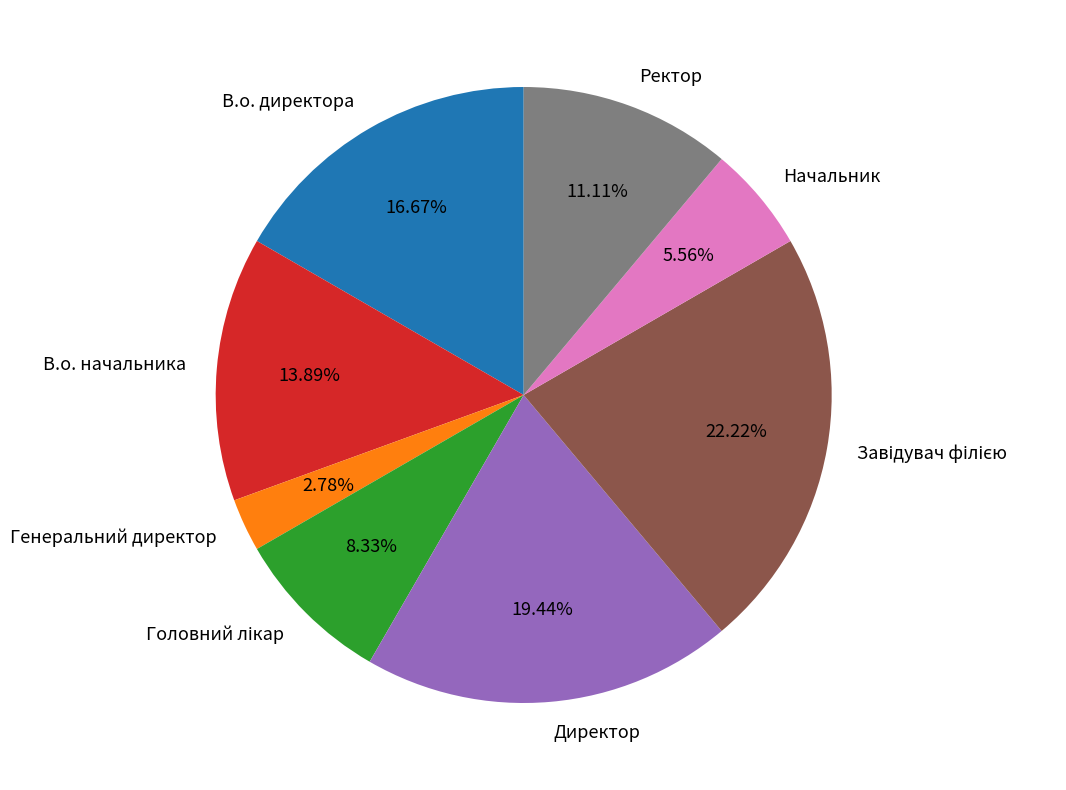

How much of the chart is everything except В.о. директора?

83.3%